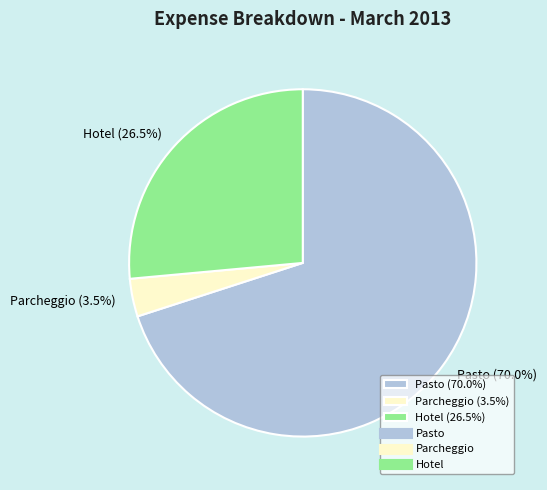

Do Hotel (26.5%) and Pasto (70.0%) together represent more than half of the pie?

Yes